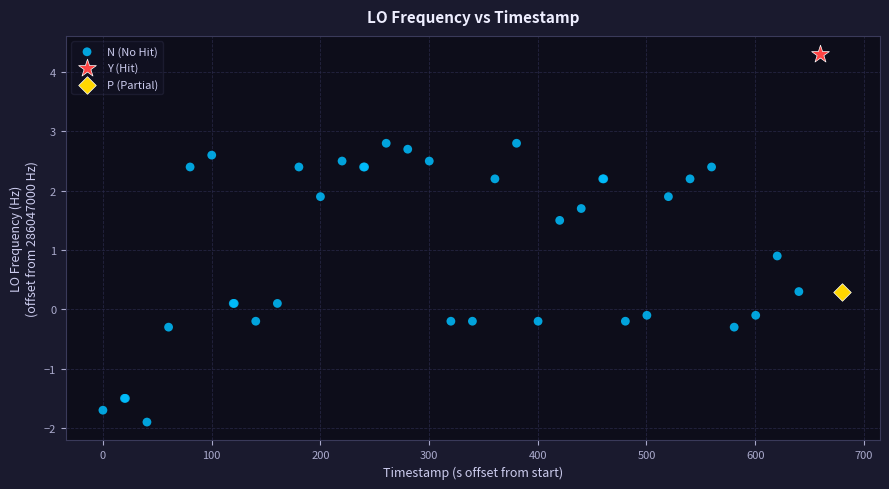

What are all the series names shown in the legend?

N (No Hit), Y (Hit), P (Partial)